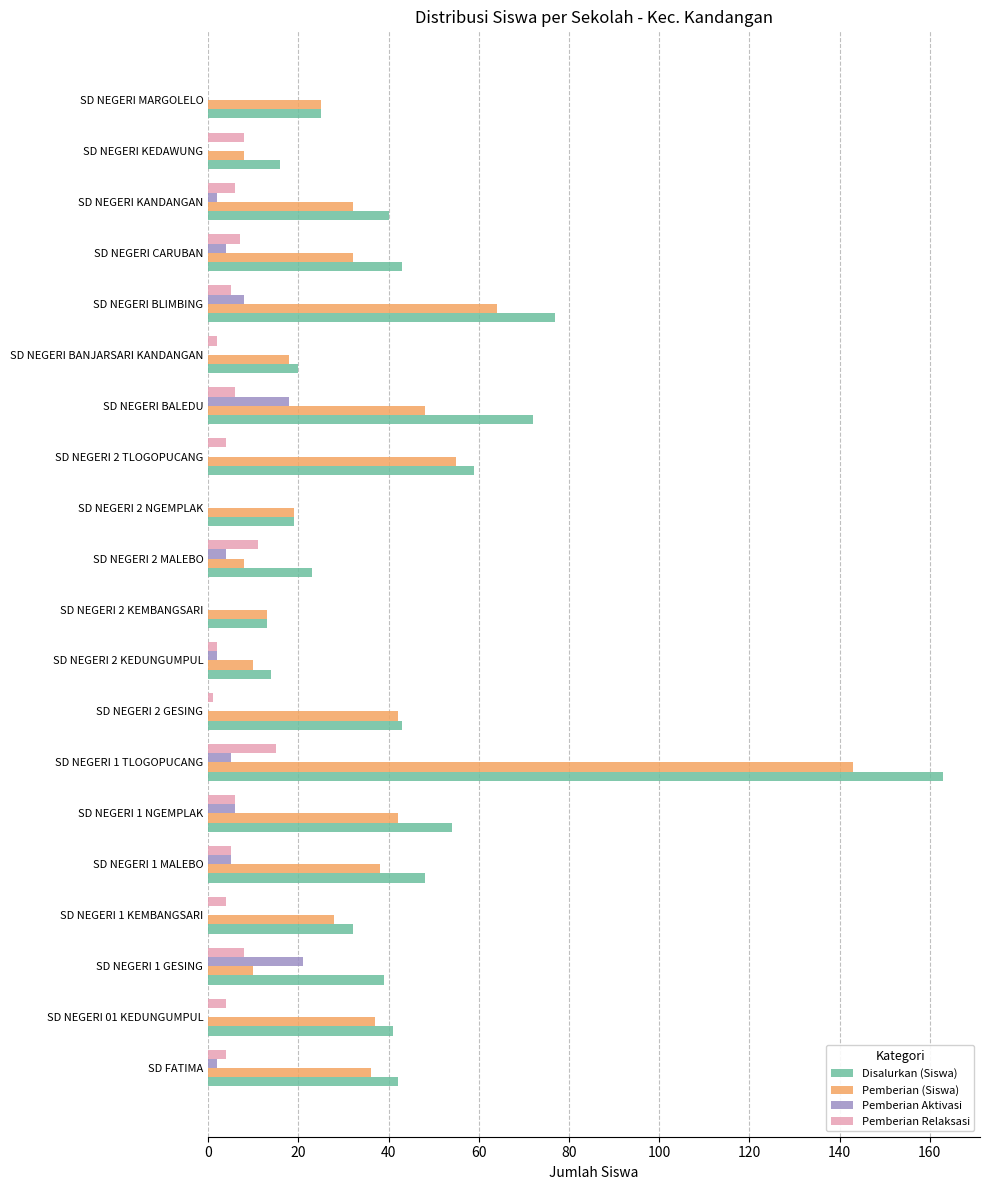

The value of Pemberian (Siswa) at SD NEGERI 2 TLOGOPUCANG is 13. True or false?

False